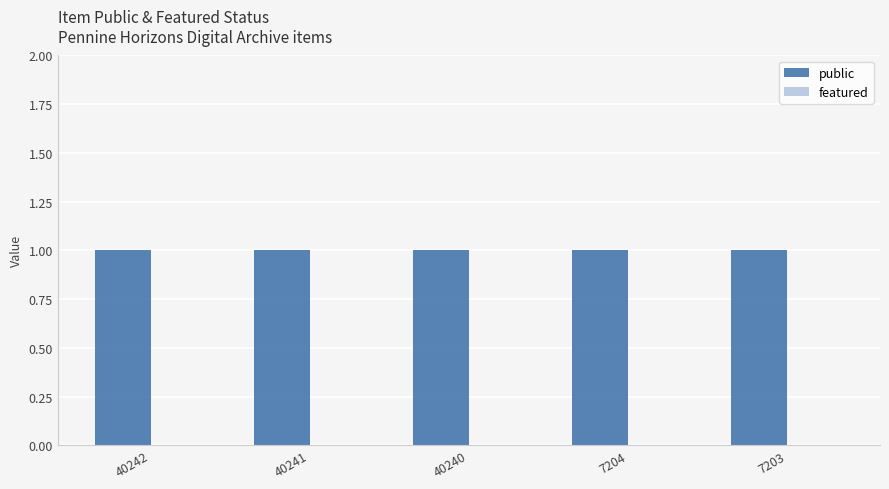

Reading left to right, what are all the values shown in this chart?

public: 1	1	1	1	1
featured: 0	0	0	0	0